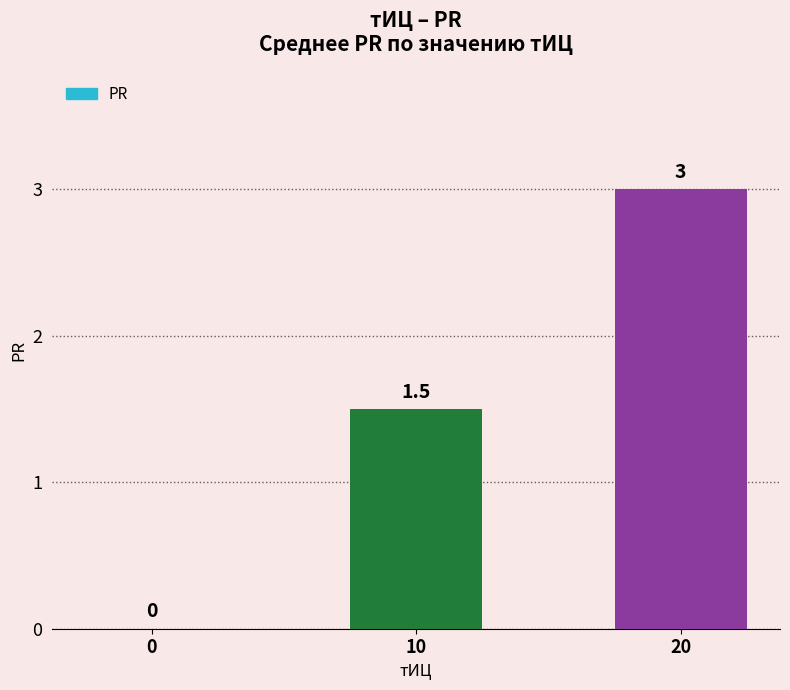

At which category does the chart reach its peak across all series?

20